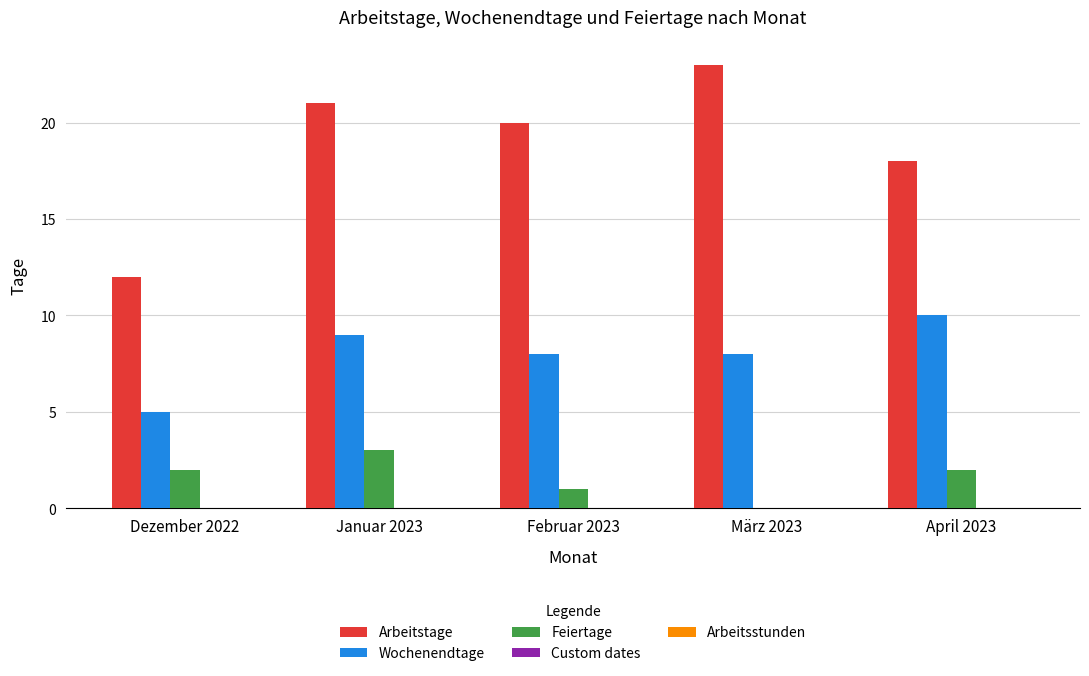

What value does the Wochenendtage series have at Januar 2023?

9